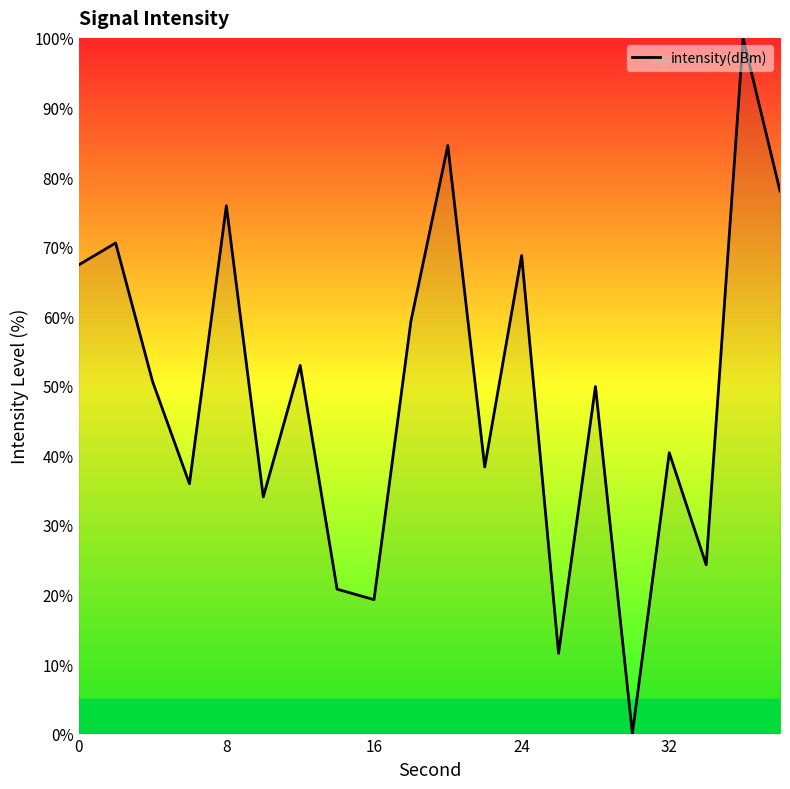

How many distinct data groups are displayed?

1